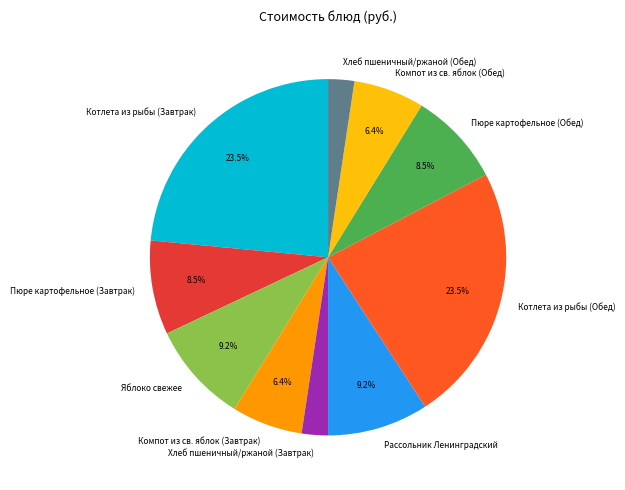

Which has a higher value, Котлета из рыбы (Обед) or Пюре картофельное (Завтрак)?

Котлета из рыбы (Обед)